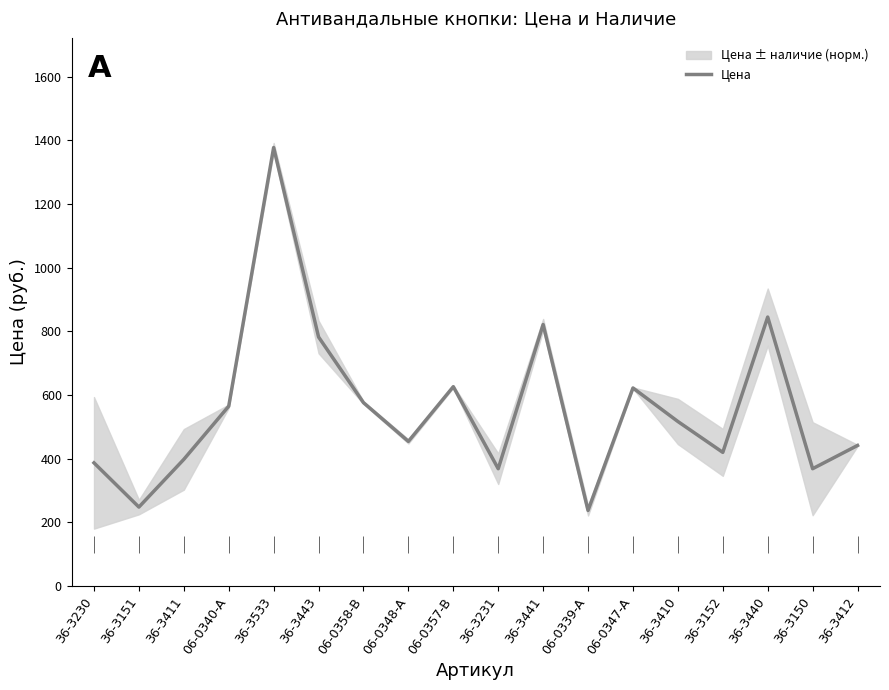

Which has a higher value, 36-3231 or 36-3441?

36-3441